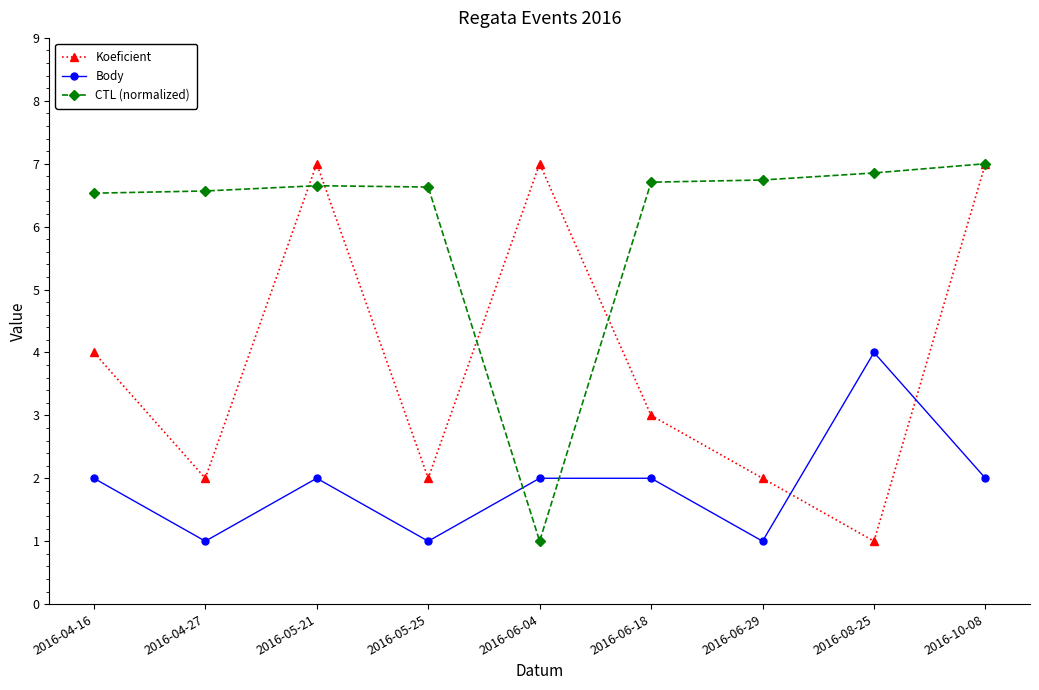

Which category has the highest value in the Body series?

2016-08-25